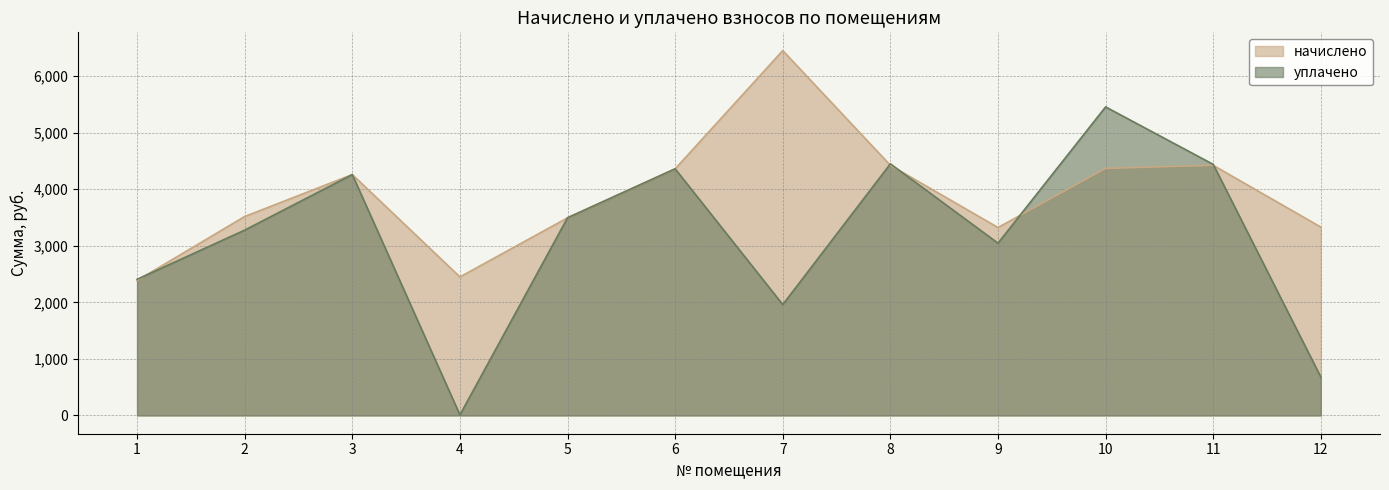

How many lines are shown in the chart?

2